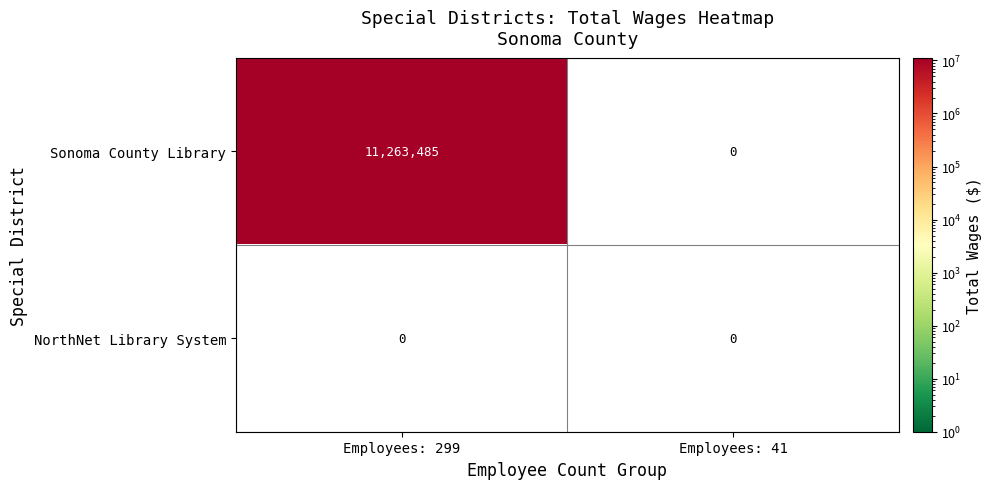

The Sonoma County Library series shows 5599419 at 1. True or false?

False